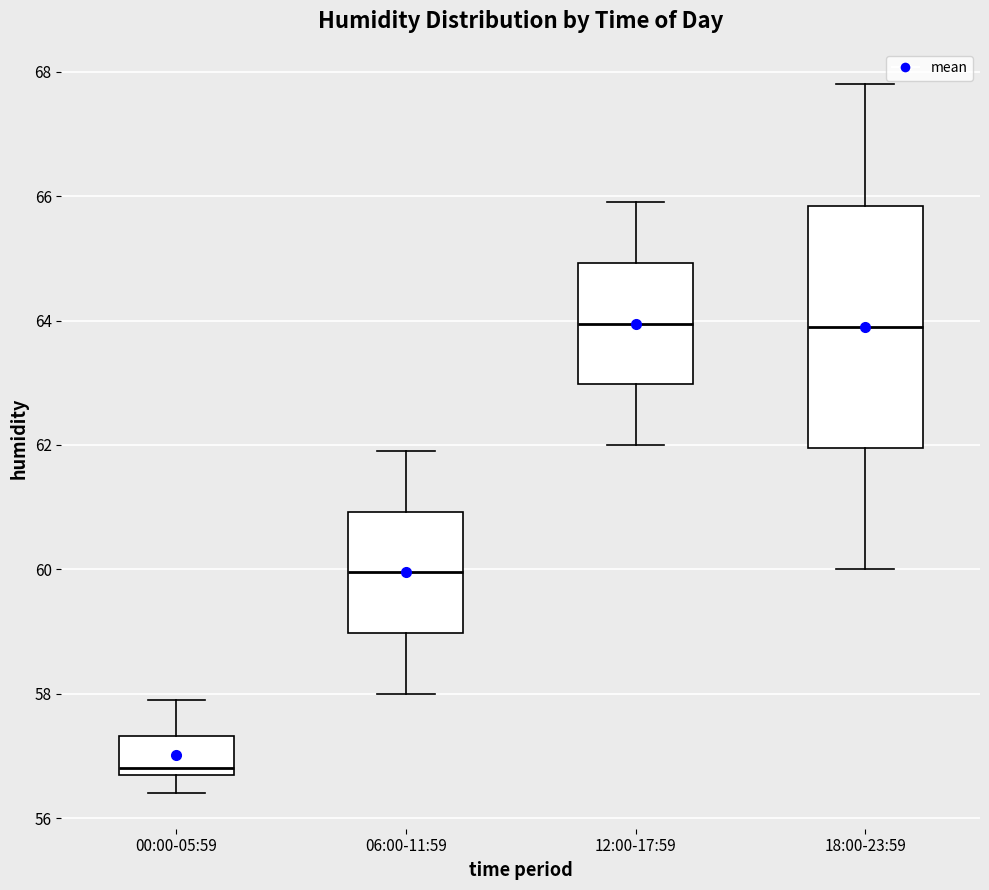

Reading left to right, read every box against the y-axis: the position of its median line, the range the box covers, and the ends of its whiskers. The values are not printed on the chart, so give them approximately, as read against the axis.

00:00-05:59: median 56.8 (just above the box's lower edge), box 56.8 to 57.4, whiskers 56.4 to 58.0
06:00-11:59: median 60.0, box 59.0 to 61.0, whiskers 58.0 to 62.0
12:00-17:59: median 64.0, box 63.0 to 65.0, whiskers 62.0 to 66.0
18:00-23:59: median 64.0, box 62.0 to 65.8, whiskers 60.0 to 67.8